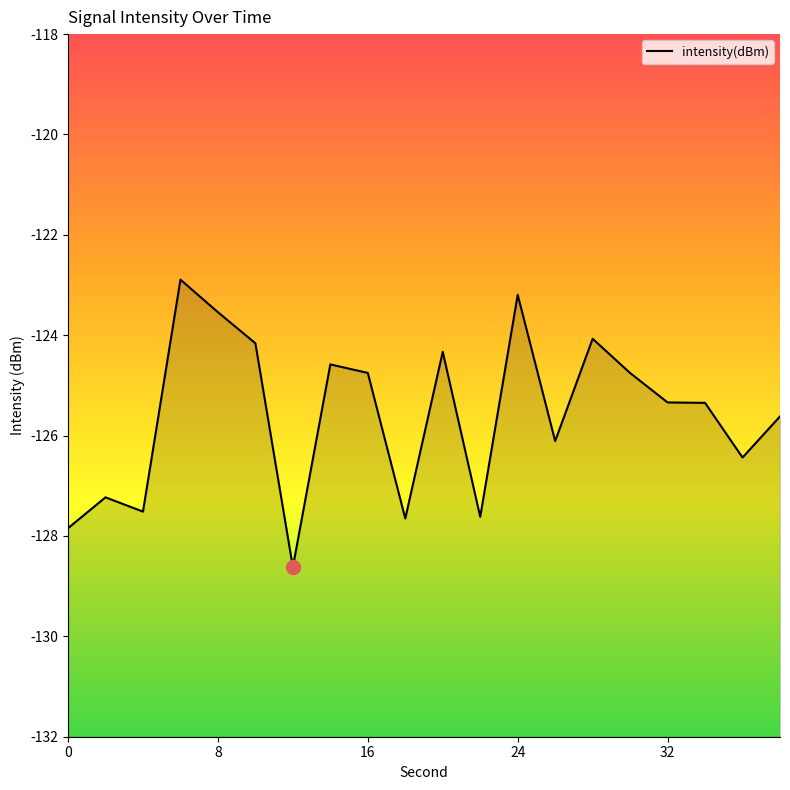

What is the smallest value displayed?

-128.6